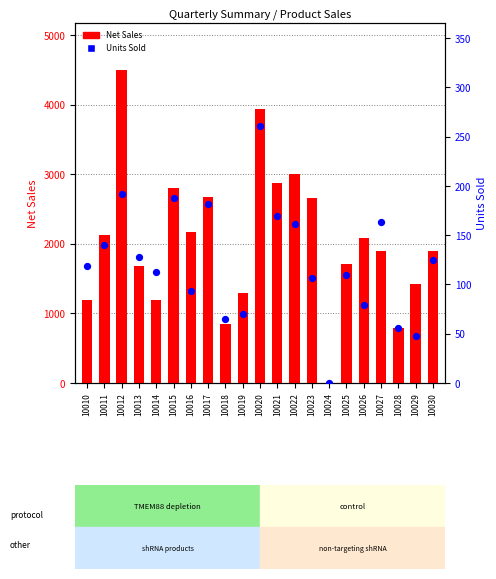

Which series reaches the minimum Y coordinate?

Net Sales